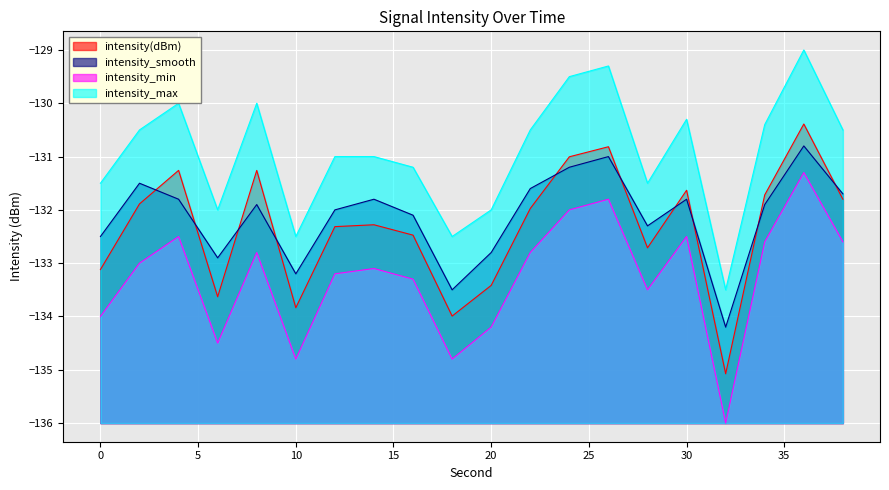

What is the highest value of the intensity(dBm) series?

-130.4